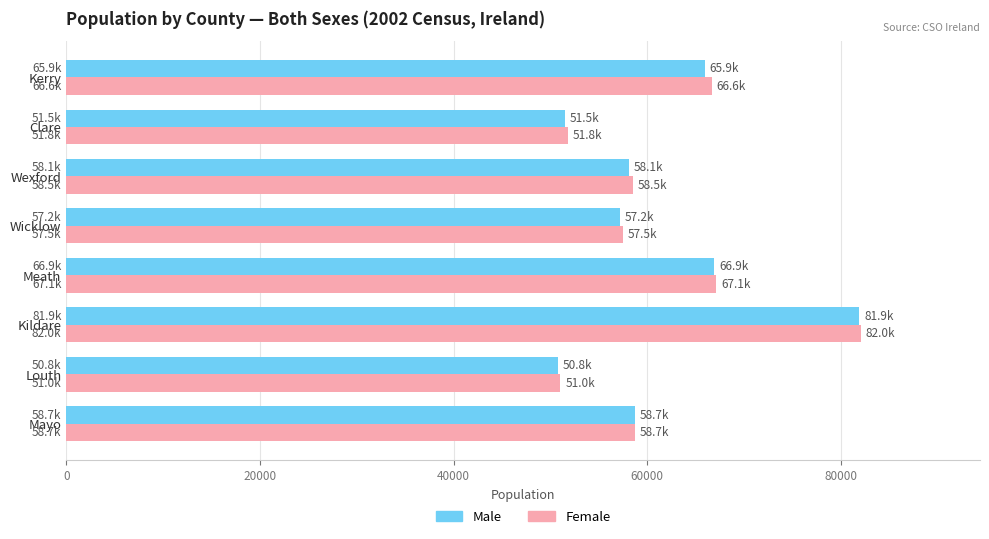

What is the sum of the Female values at Wexford and Meath?

125601